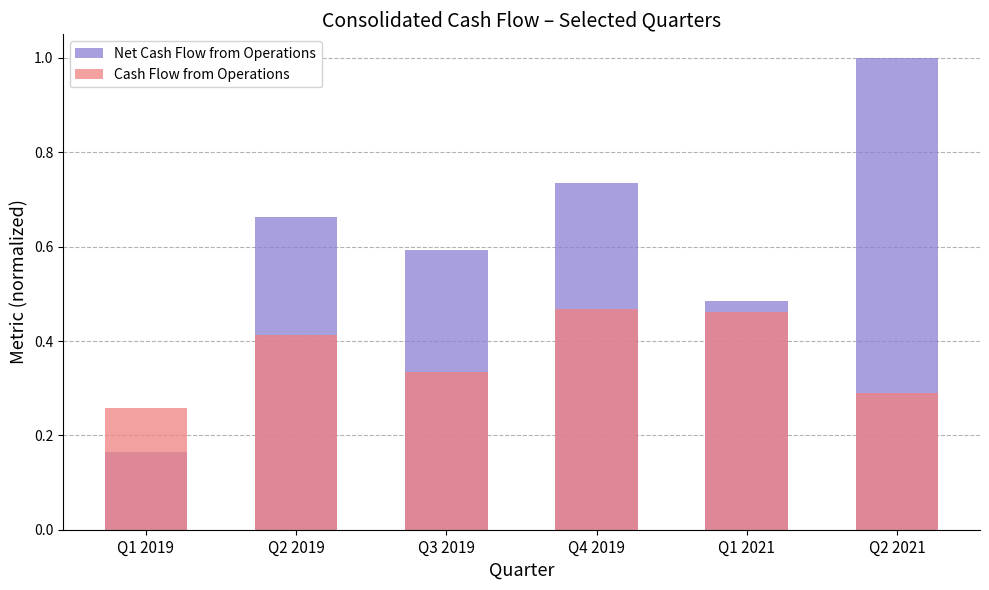

Reading left to right, list all the values displayed in this chart.

Net Cash Flow from Operations: Q1 2019=0.2	Q2 2019=0.7	Q3 2019=0.6	Q4 2019=0.7	Q1 2021=0.5	Q2 2021=1.0
Cash Flow from Operations: Q1 2019=0.3	Q2 2019=0.4	Q3 2019=0.3	Q4 2019=0.5	Q1 2021=0.5	Q2 2021=0.3